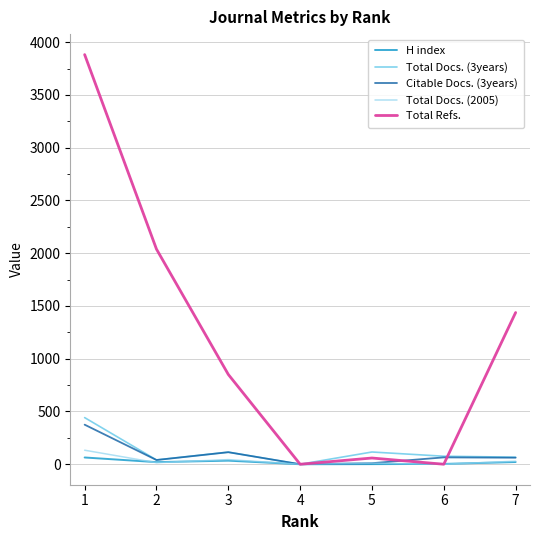

Which series has the largest total across all categories?

Total Refs.